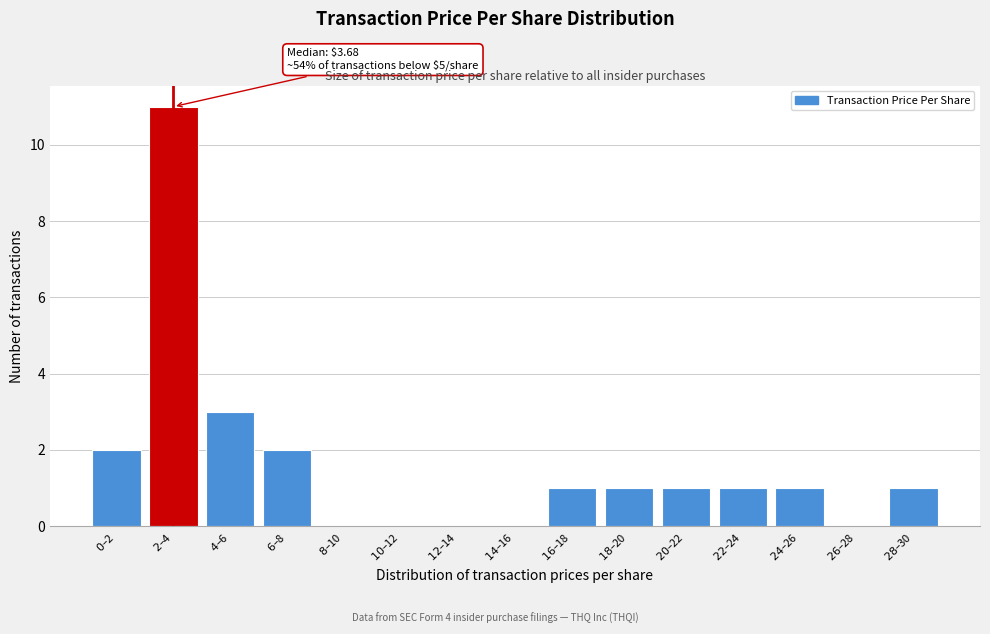

What is the maximum value shown in the chart?

11